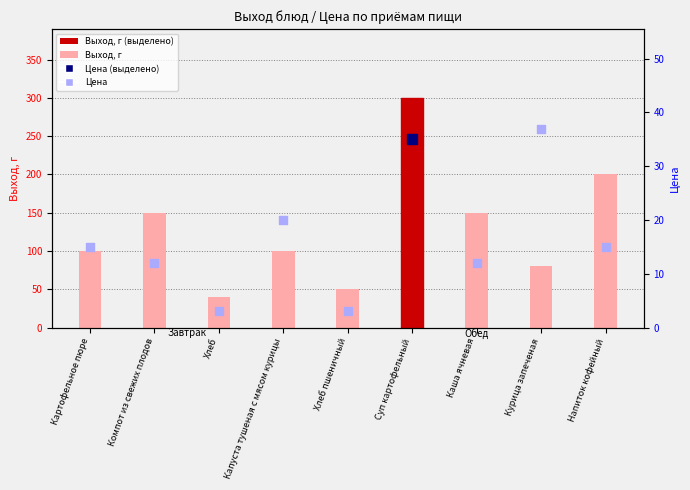

What is the total value across all series at Суп картофельный?

335